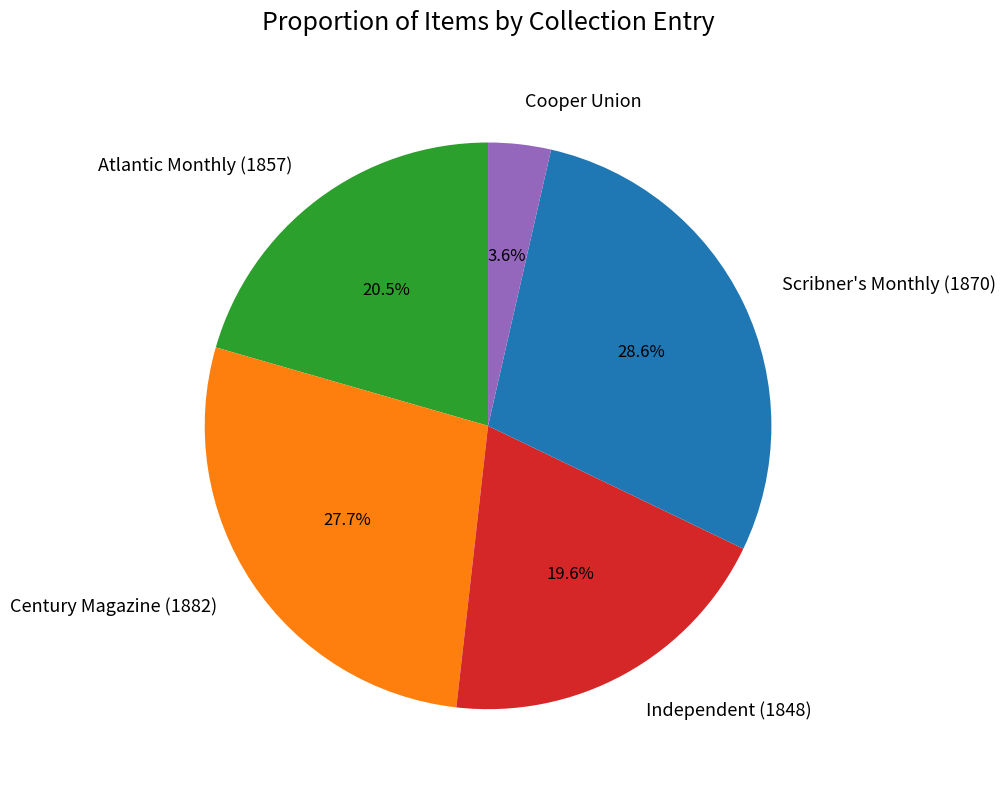

Which has a higher value, Independent (1848) or Scribner's Monthly (1870)?

Scribner's Monthly (1870)